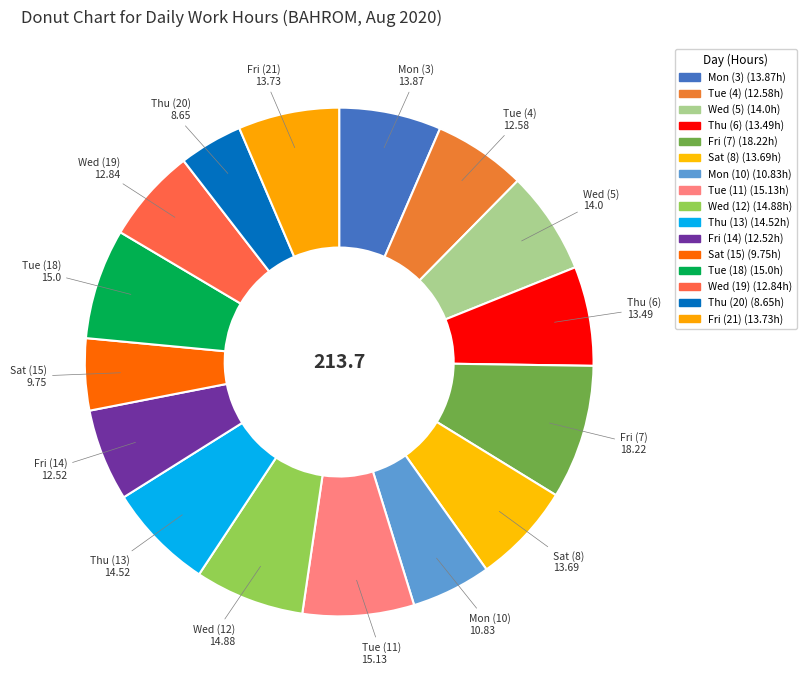

What is the change in value from Fri (7) to Fri (21)?

-4.5